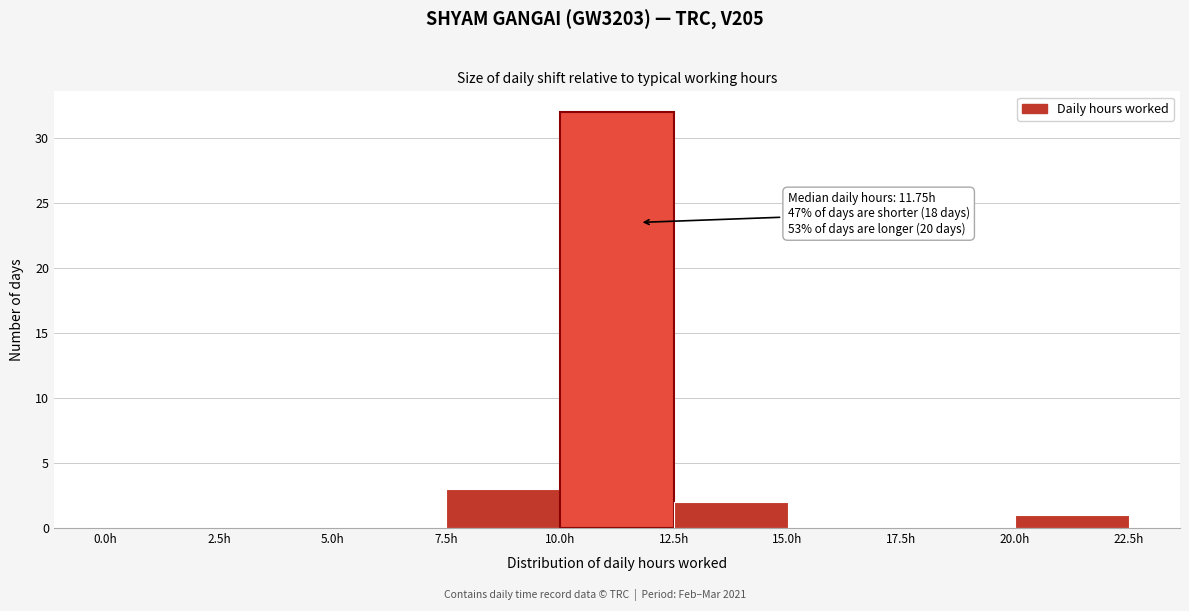

Over which range of the x-axis is the bar tallest?

10.0 to 12.5